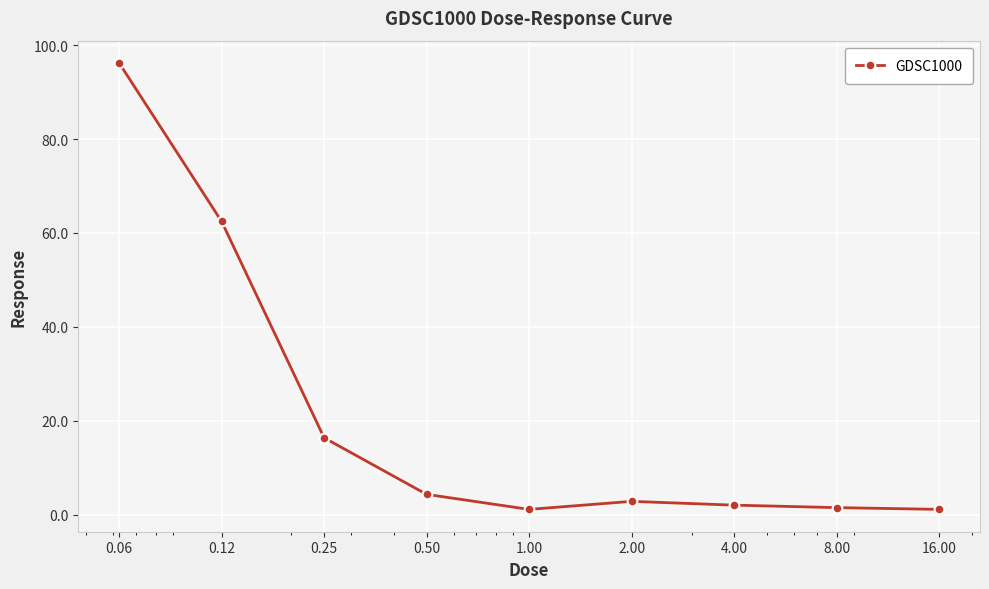

What is the sum of all values?

188.0